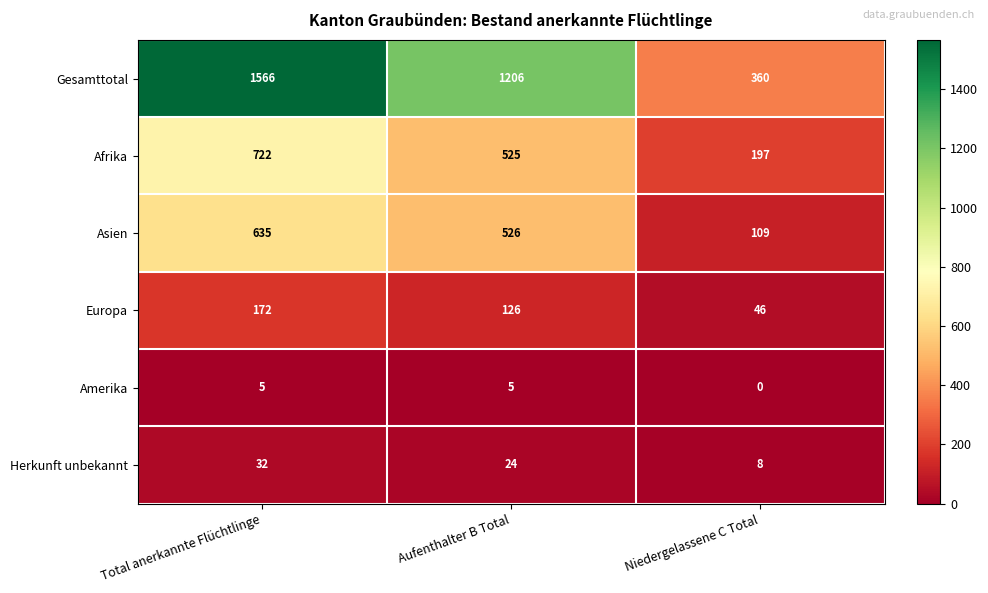

Which category has the lowest value across all series?

Niedergelassene C Total